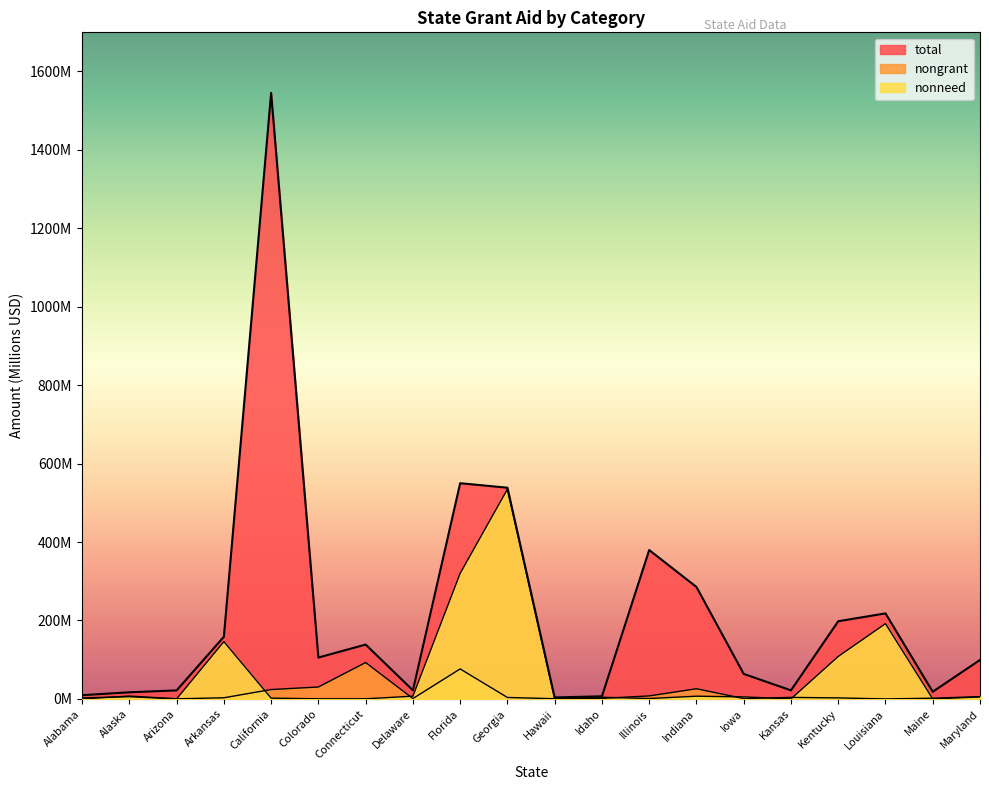

What is the sum of all total values?

4401.2